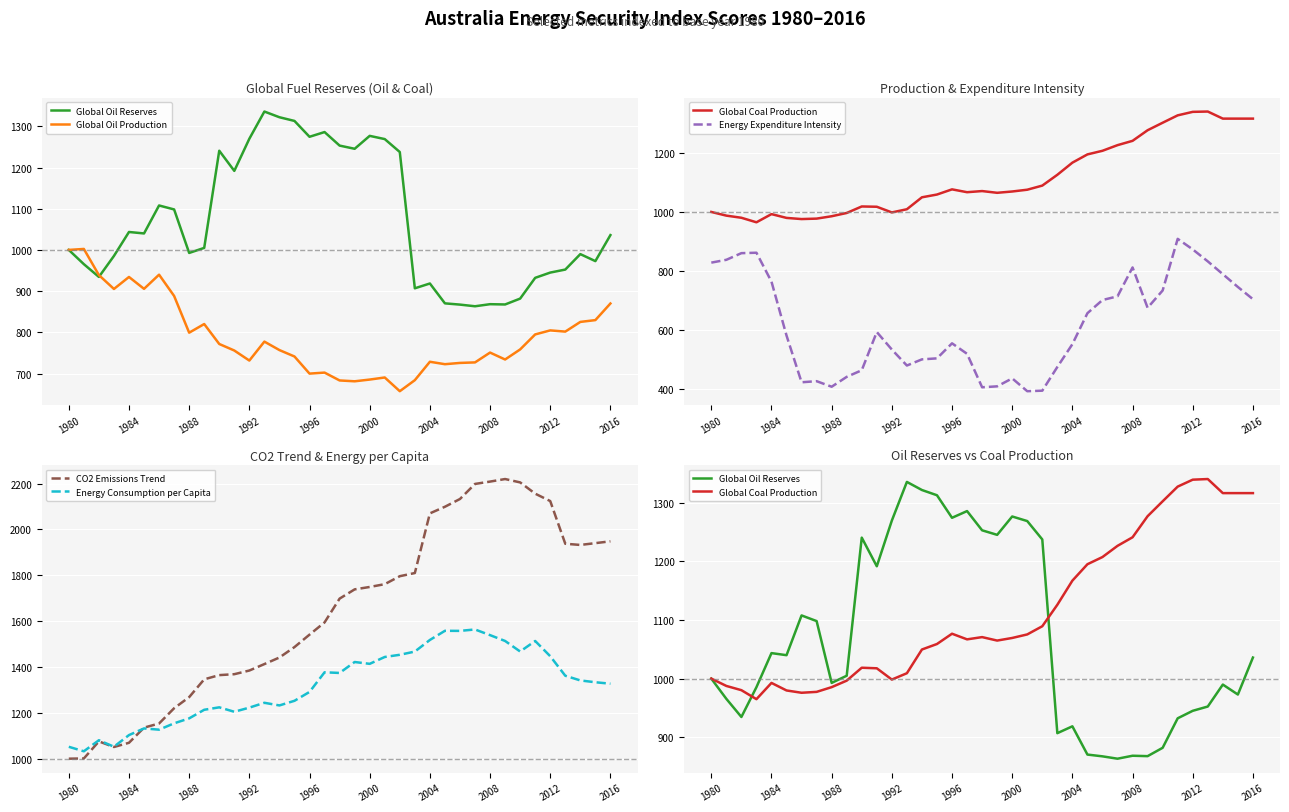

The value of CO2 Emissions Trend at 2000 is 1749.0. True or false?

True